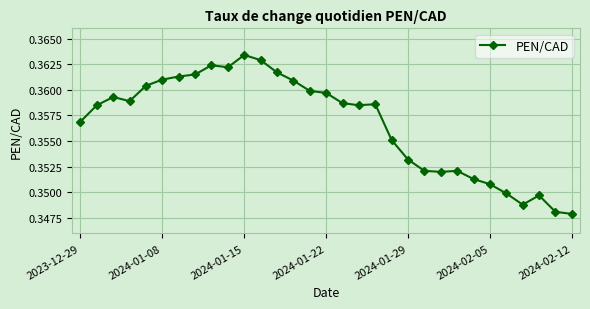

True or false: there are more than 0 points higher than both neighbors.

True